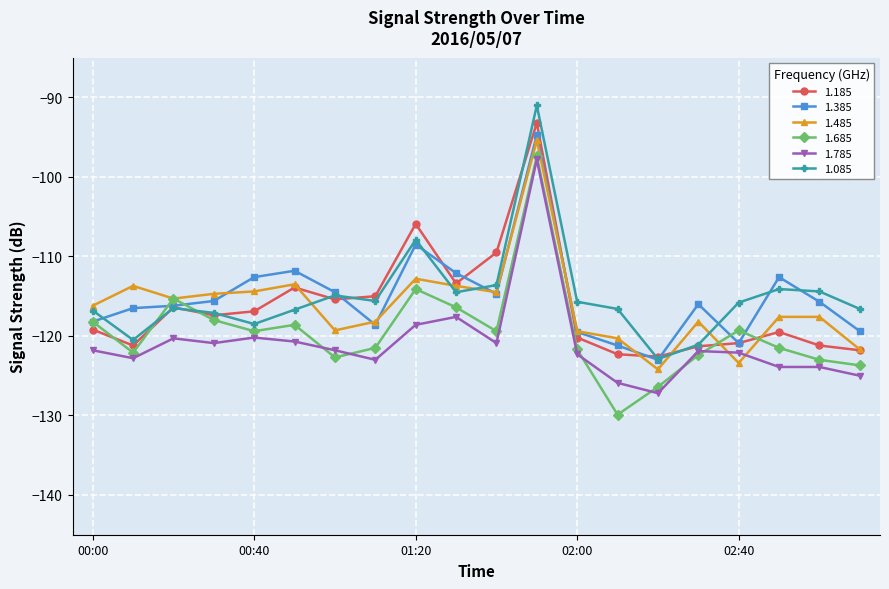

In 1.085, how many points are lower than both neighbors (excluding endpoints)?

5